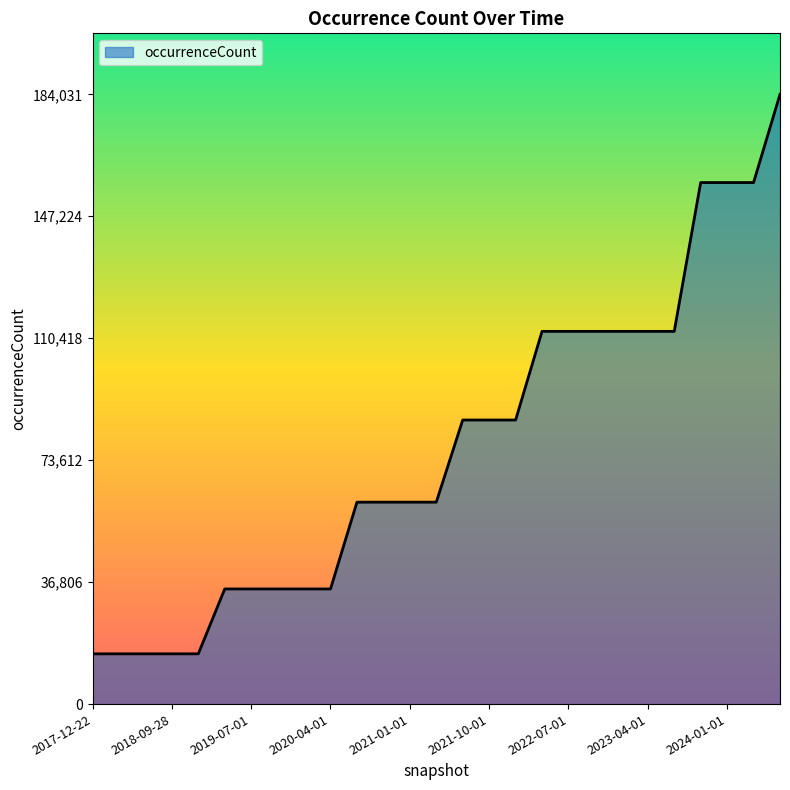

Does the chart have visible grid lines?

No